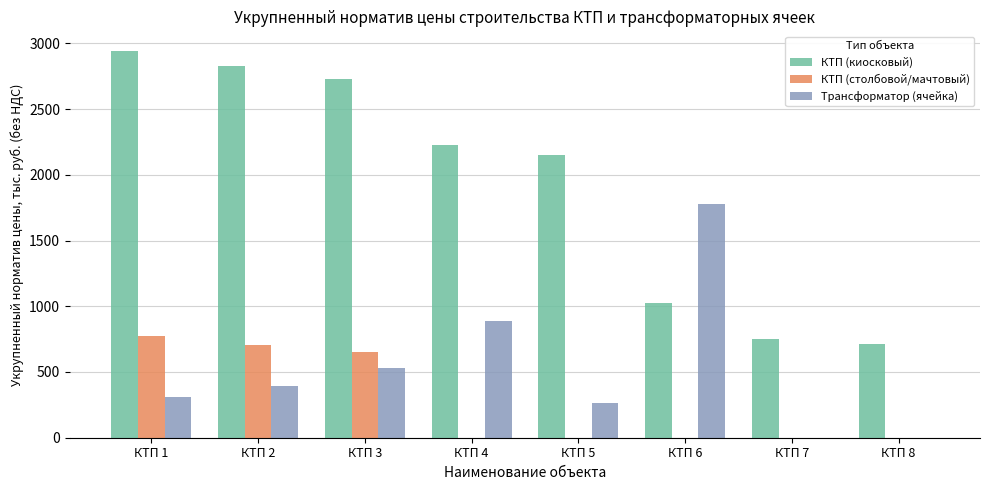

What is the difference between the КТП (киосковый) values at КТП 7 and КТП 6?

275